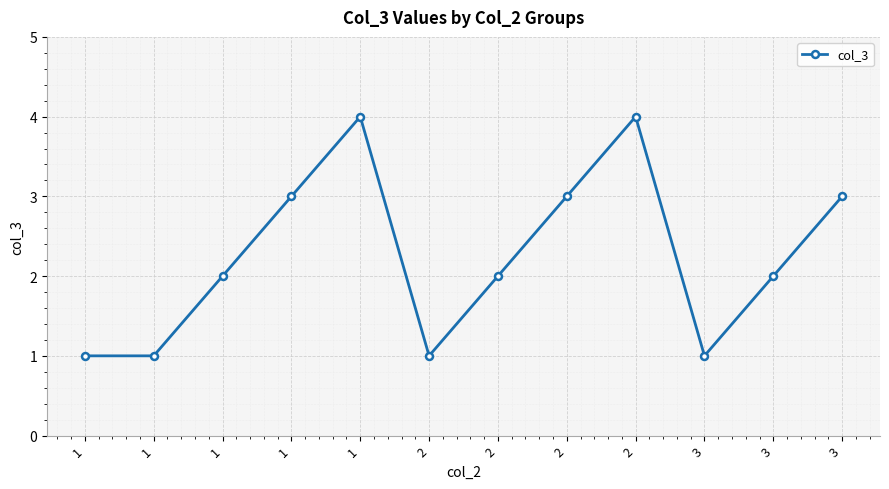

How many data points does each series have?

12